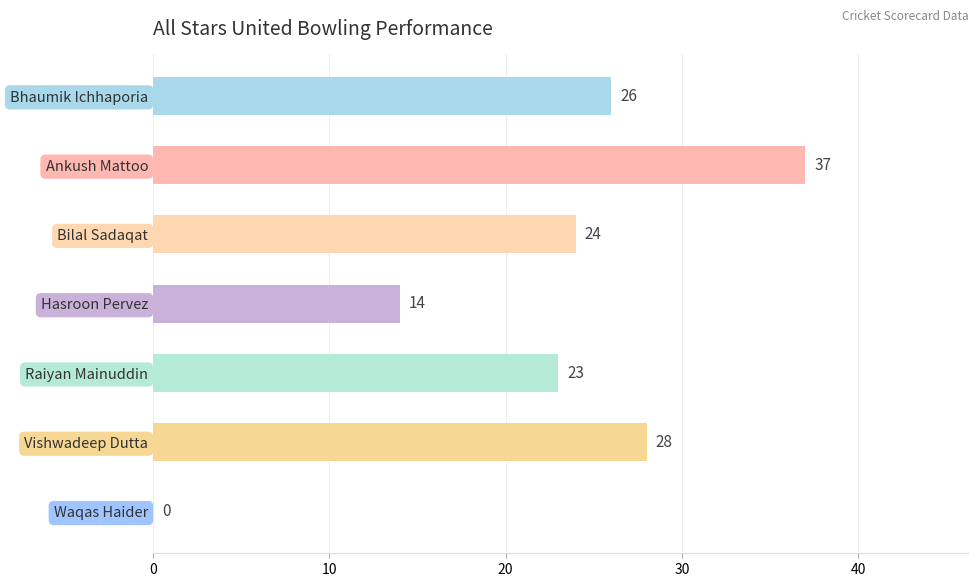

At which label is the value closest to 18?

Hasroon Pervez